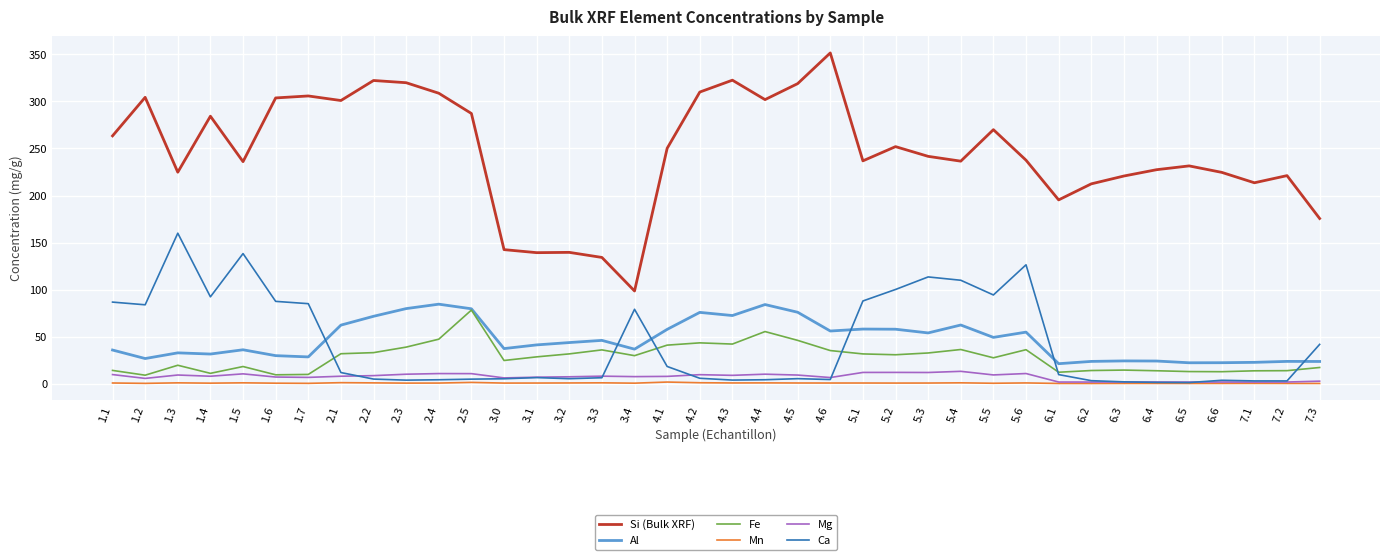

What is the highest value of the Fe series?

78.3